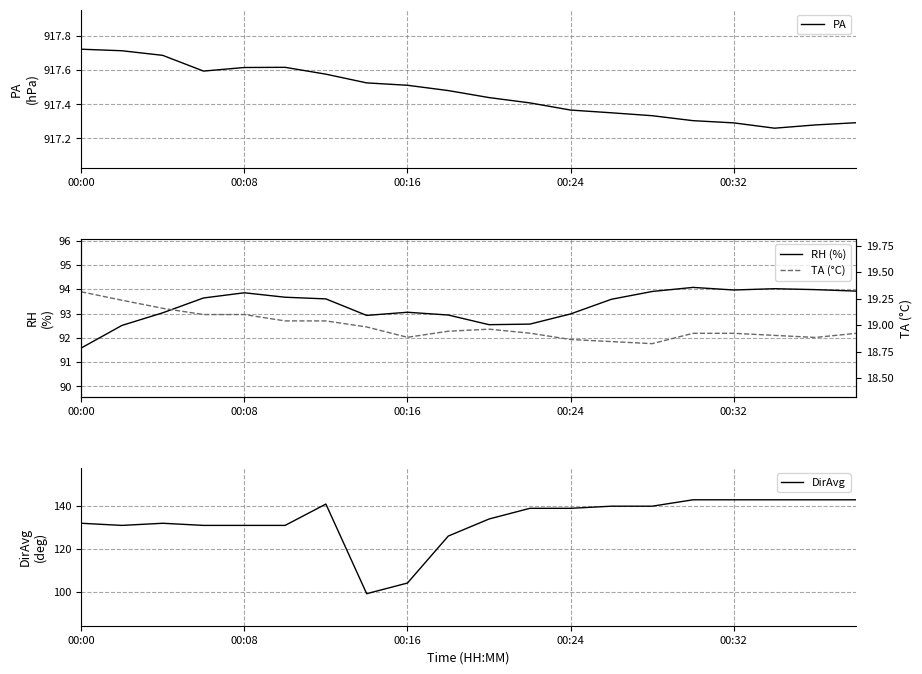

How many series are shown in this chart?

4